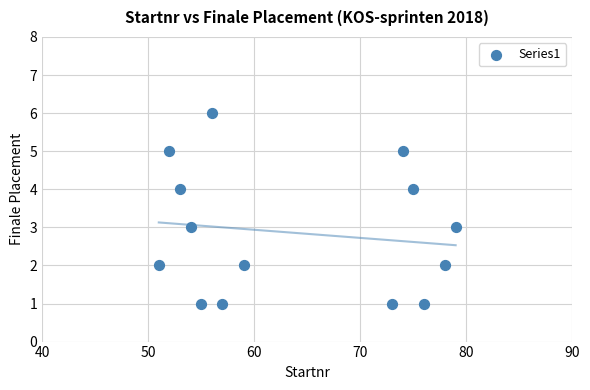

What is the range of Y values (max minus min)?

5